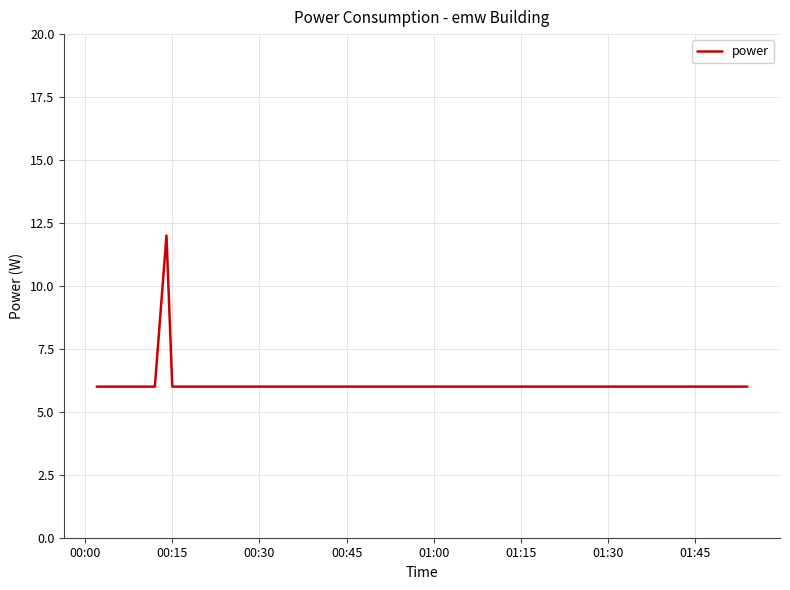

How many lines are shown in the chart?

1